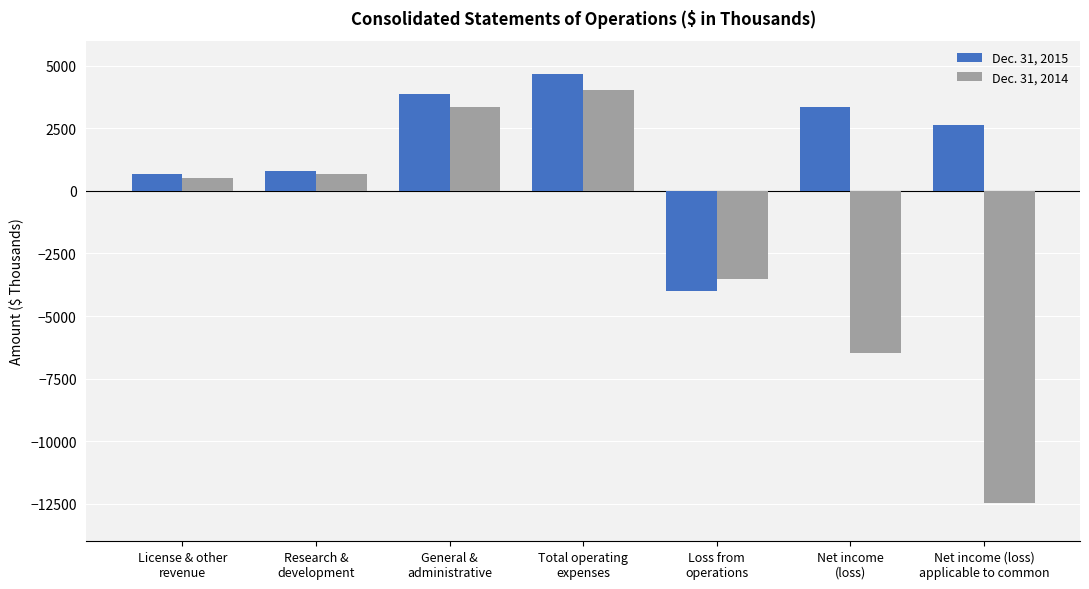

Read the Dec. 31, 2015 value at Research &
development.

801